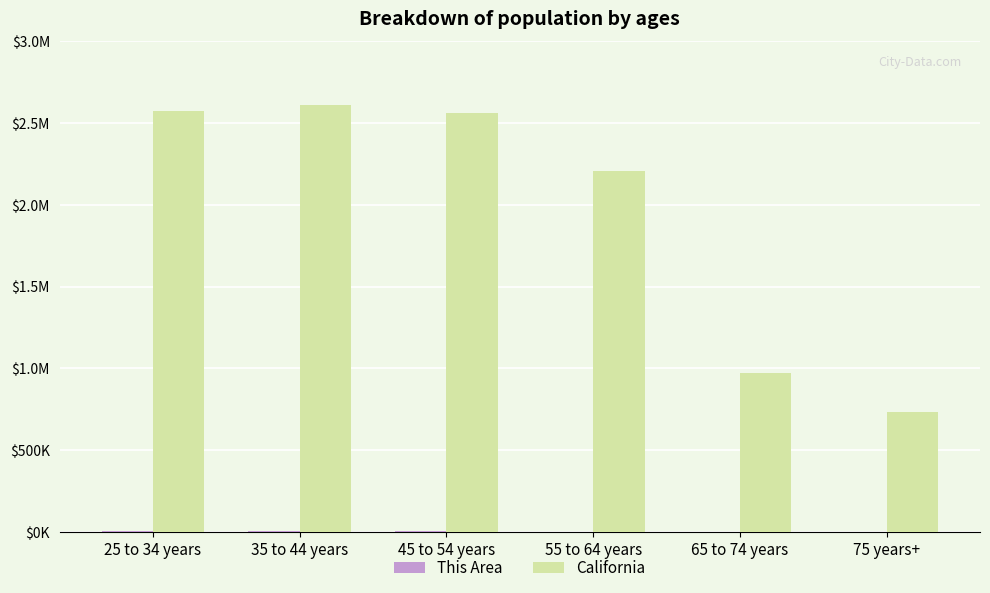

Rank the series by their average value, from lowest to highest.

This Area, California